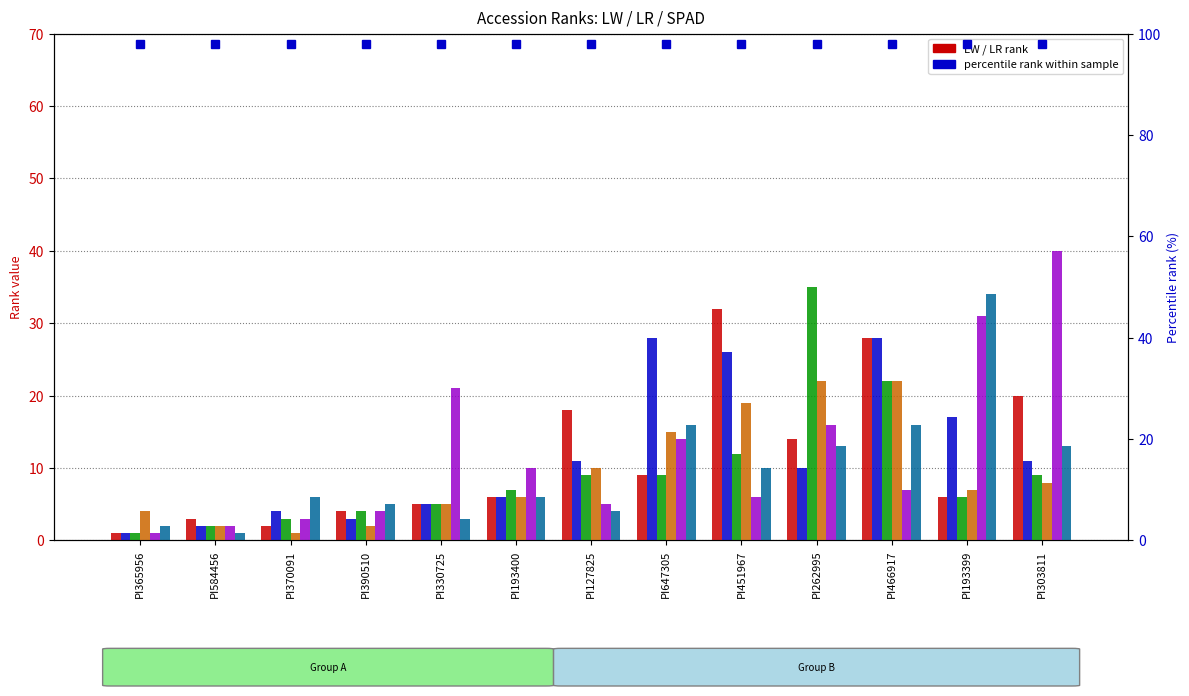

True or false: SPAD_AD has a value of 1 at PI365956.

True